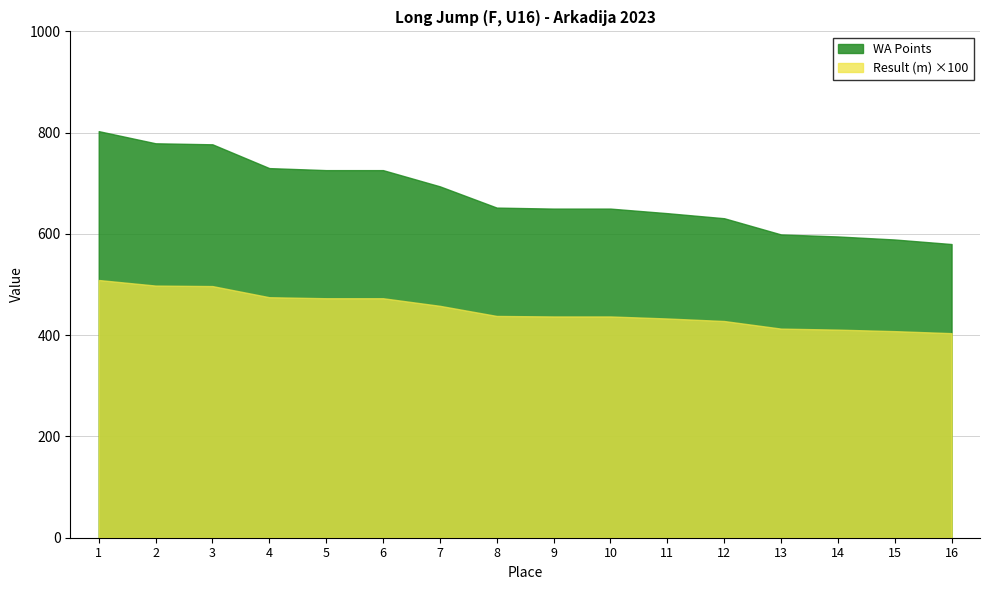

Where is WA Points nearest to the value 691?

7